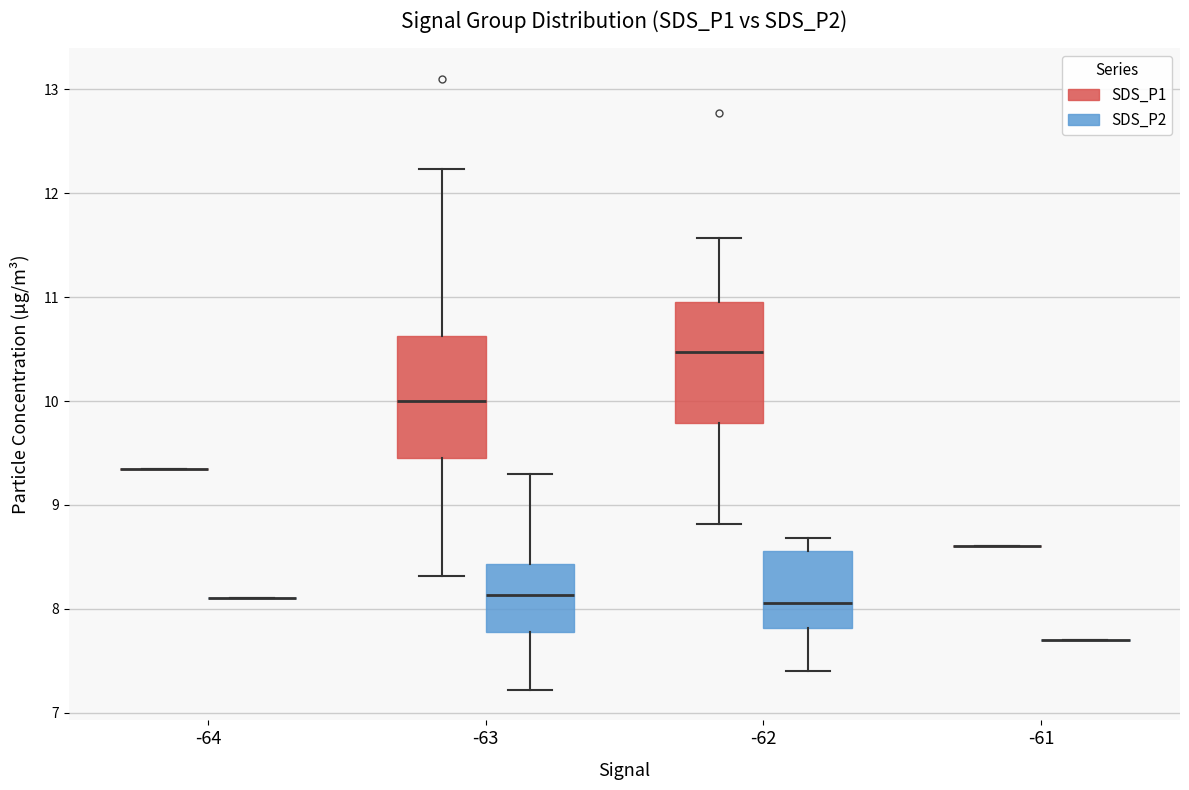

Reading left to right, read every box against the y-axis: the position of its median line, the range the box covers, and the ends of its whiskers. The values are not printed on the chart, so give them approximately, as read against the axis.

-64 (SDS_P1): box collapsed to a line at 9.4, whiskers 9.4 to 9.4
-64 (SDS_P2): box collapsed to a line at 8.1, whiskers 8.1 to 8.1
-63 (SDS_P1): median 10.0, box 9.5 to 10.6, whiskers 8.3 to 12.2
-63 (SDS_P2): median 8.1, box 7.8 to 8.4, whiskers 7.2 to 9.3
-62 (SDS_P1): median 10.5, box 9.8 to 11.0, whiskers 8.8 to 11.6
-62 (SDS_P2): median 8.1, box 7.8 to 8.6, whiskers 7.4 to 8.7
-61 (SDS_P1): box collapsed to a line at 8.6, whiskers 8.6 to 8.6
-61 (SDS_P2): box collapsed to a line at 7.7, whiskers 7.7 to 7.7